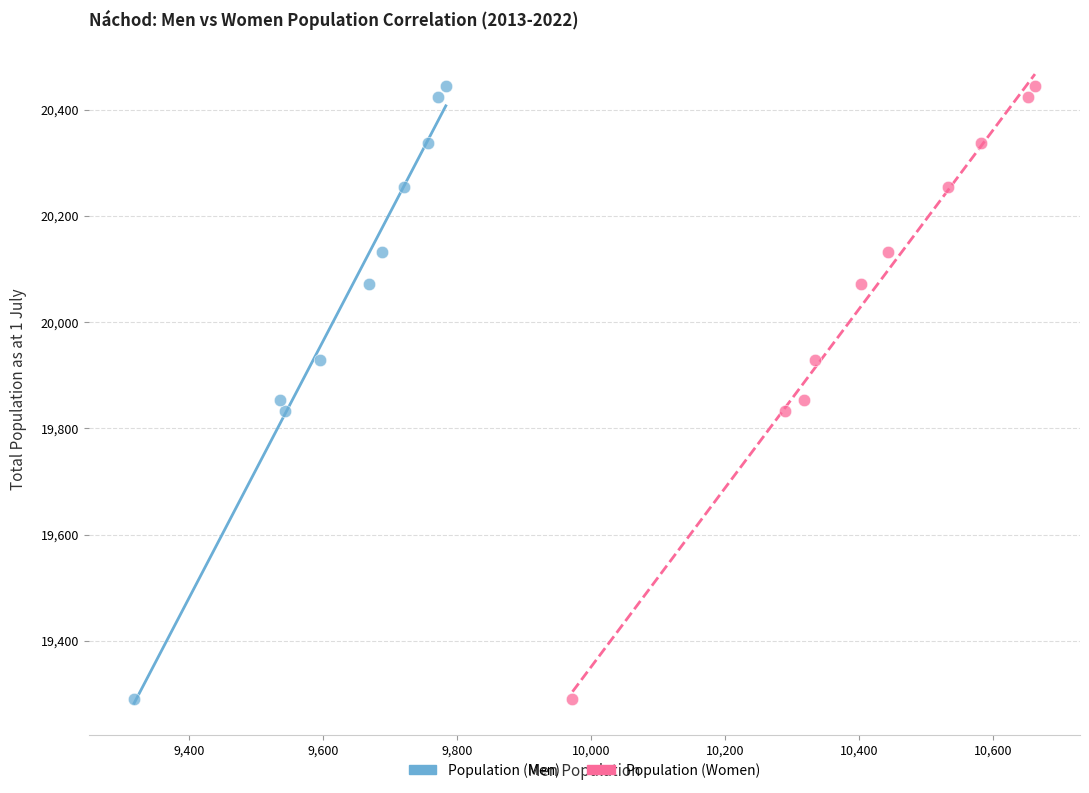

What are all the series names shown in the legend?

Population (Men), Population (Women)